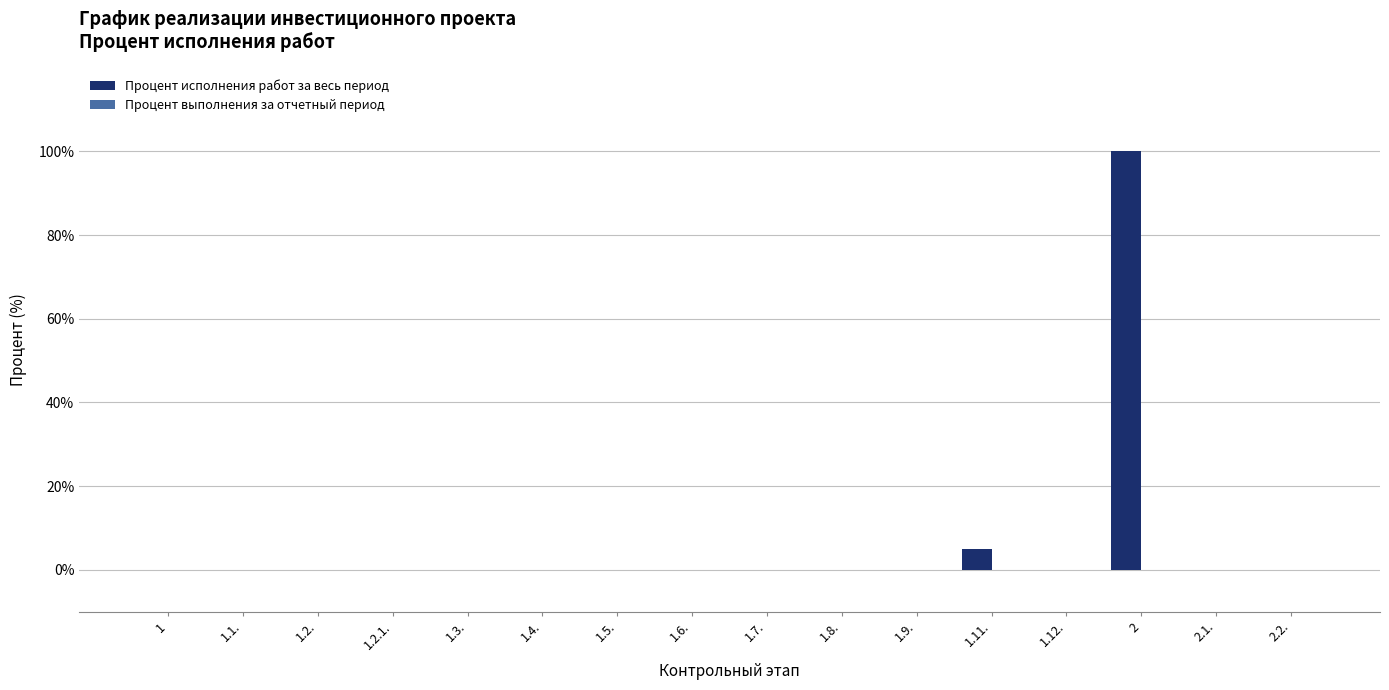

What is the maximum value shown in the chart?

100